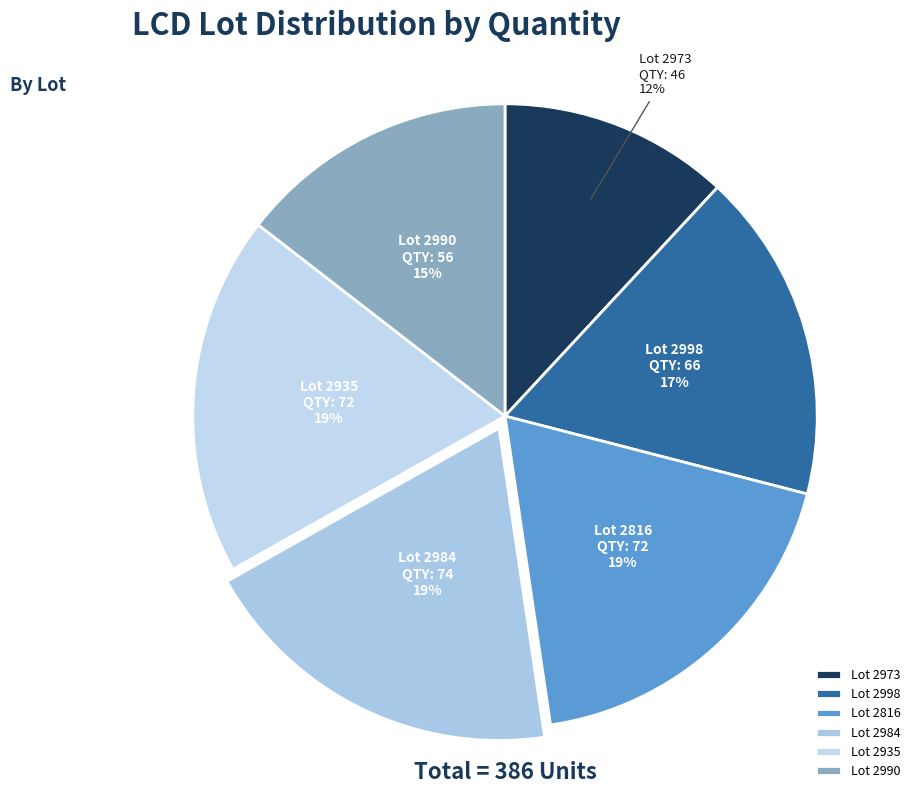

Combined, do Lot 2973 and Lot 2984 account for over 50%?

No